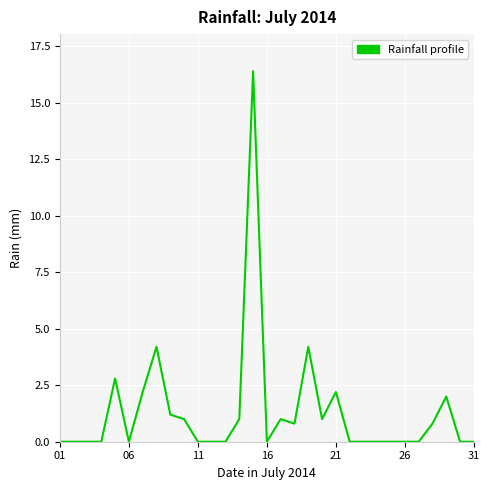

What is the maximum value shown in the chart?

16.4